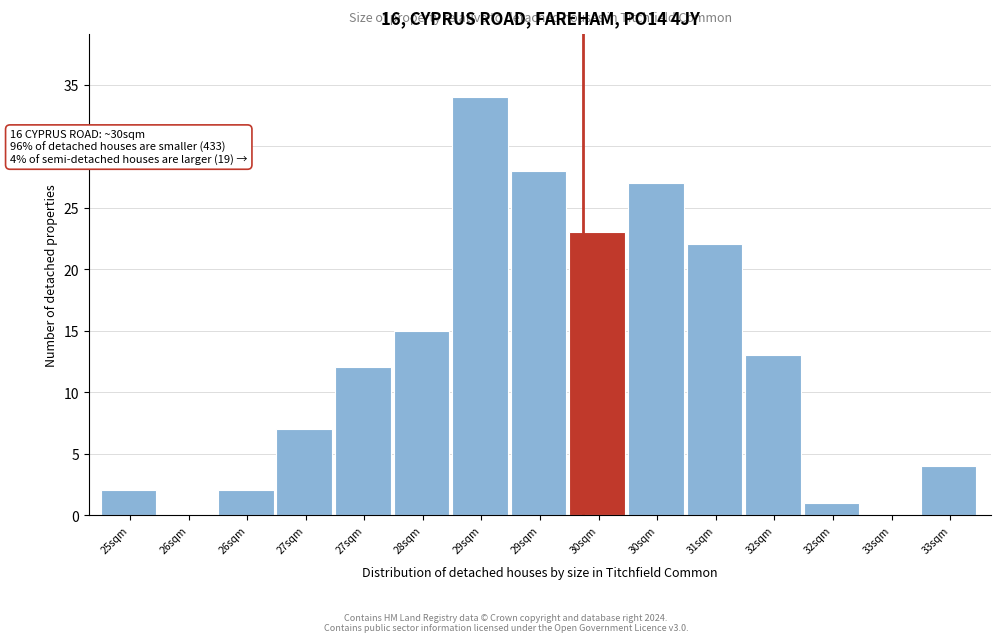

How many data points does each series have?

15